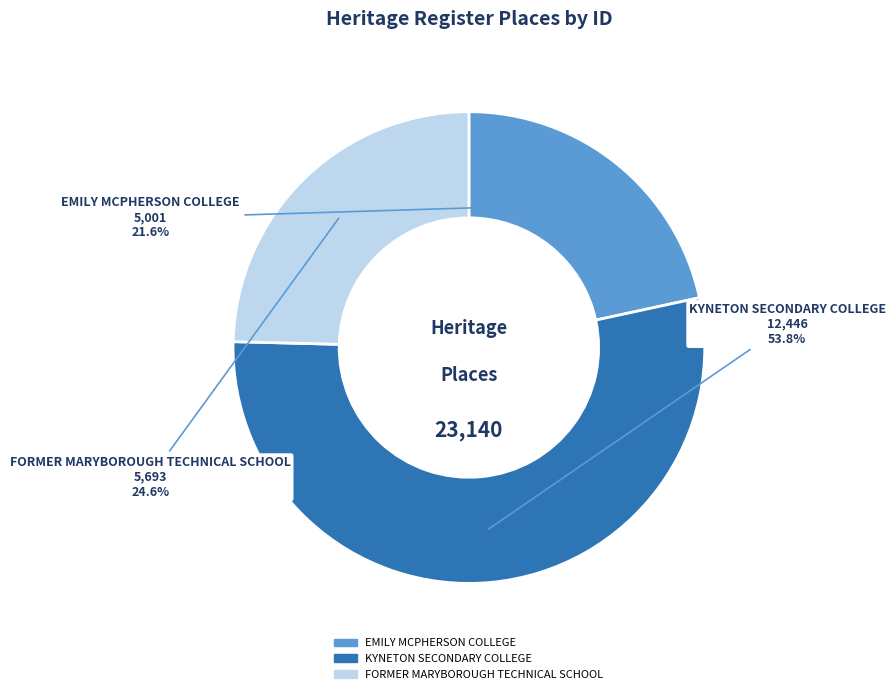

Which category has the smallest portion of the pie?

EMILY MCPHERSON COLLEGE